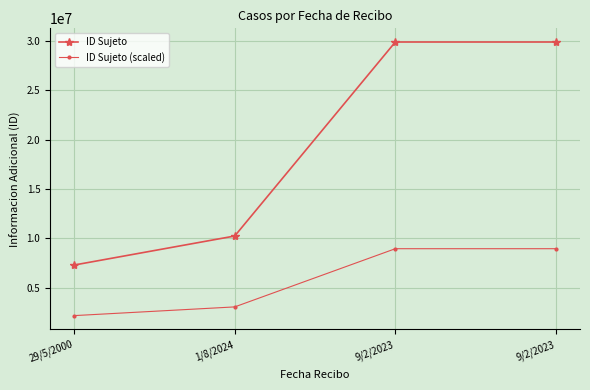

Is it true that ID Sujeto equals 7308706.0 at 29/5/2000?

True